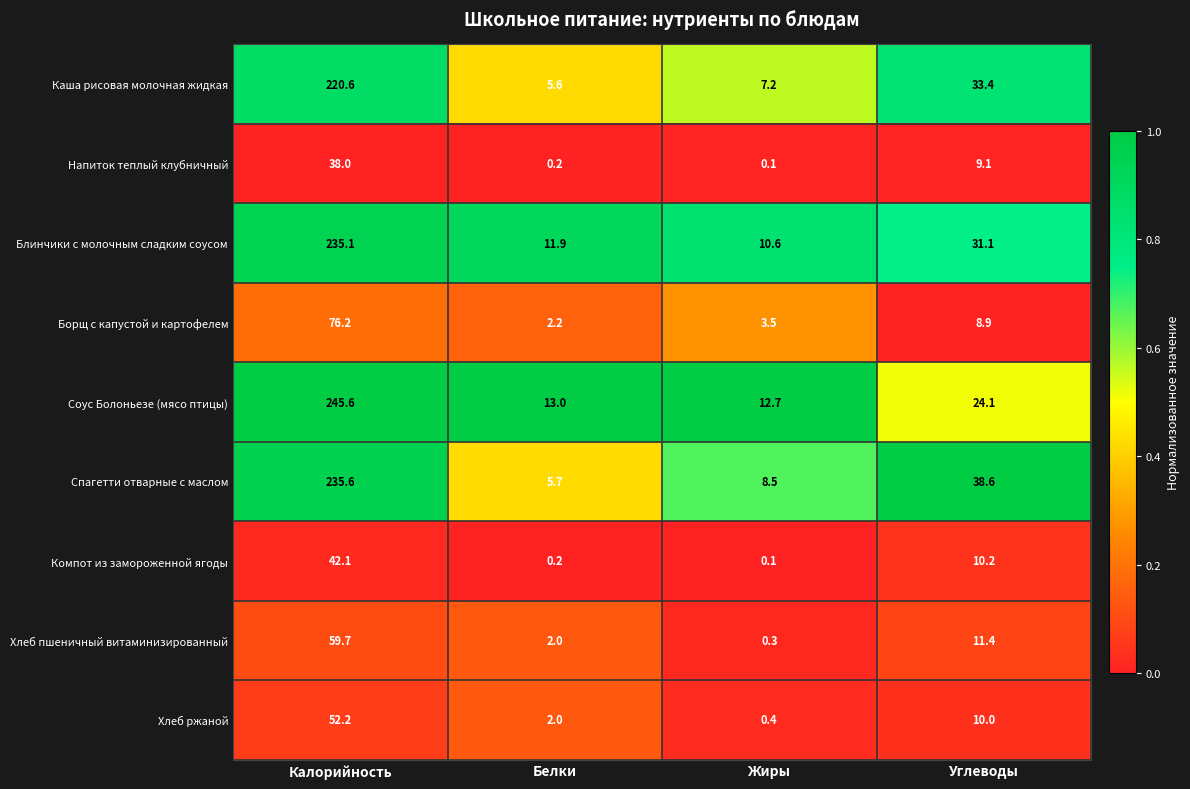

Which series has the largest total across all categories?

Соус Болоньезе (мясо птицы)